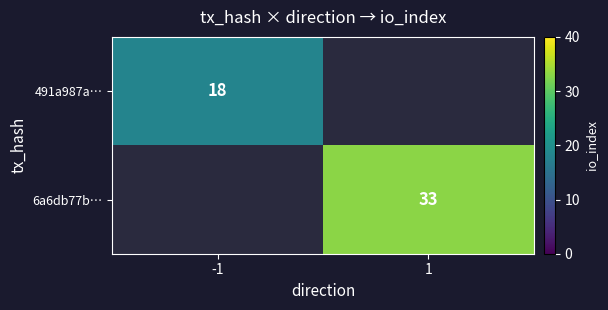

True or false: 6a6db77b… has a value of 33 at 1.

True